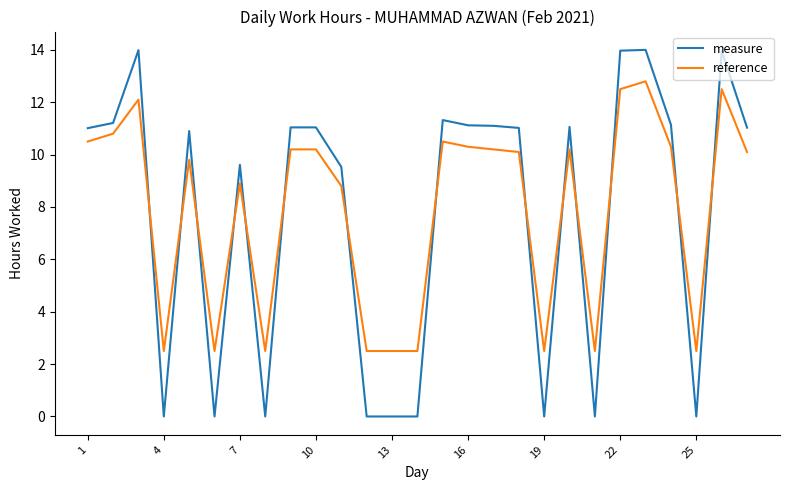

How many values in the reference series are below 10?

12